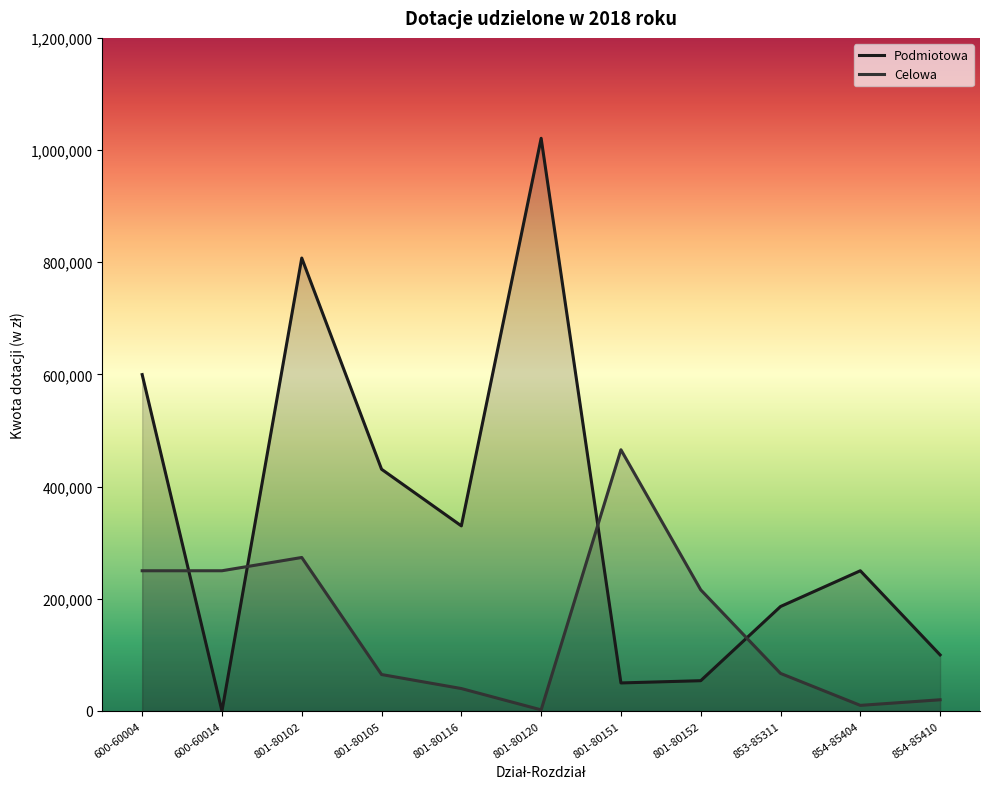

Where does the Celowa series first go above 67000?

600-60004